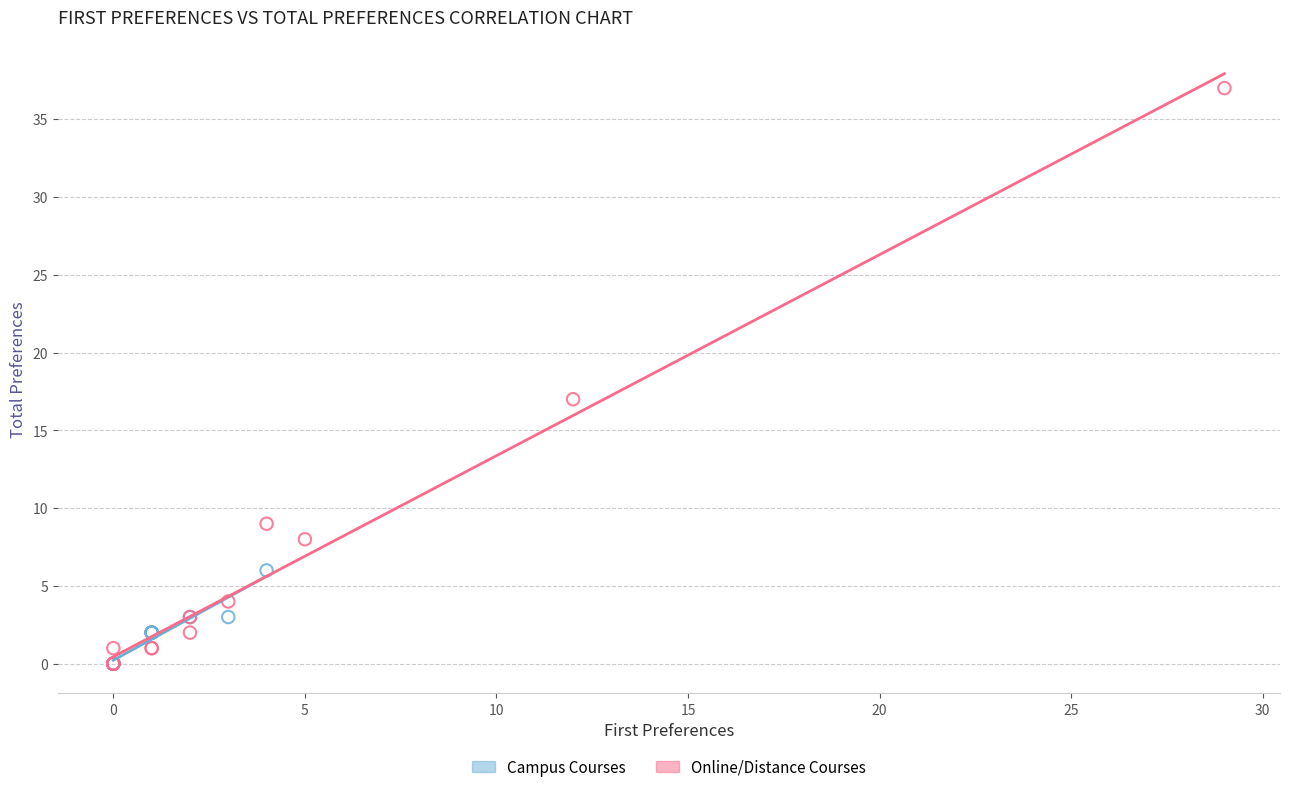

Which series has the largest Y range (max minus min)?

Online/Distance Courses